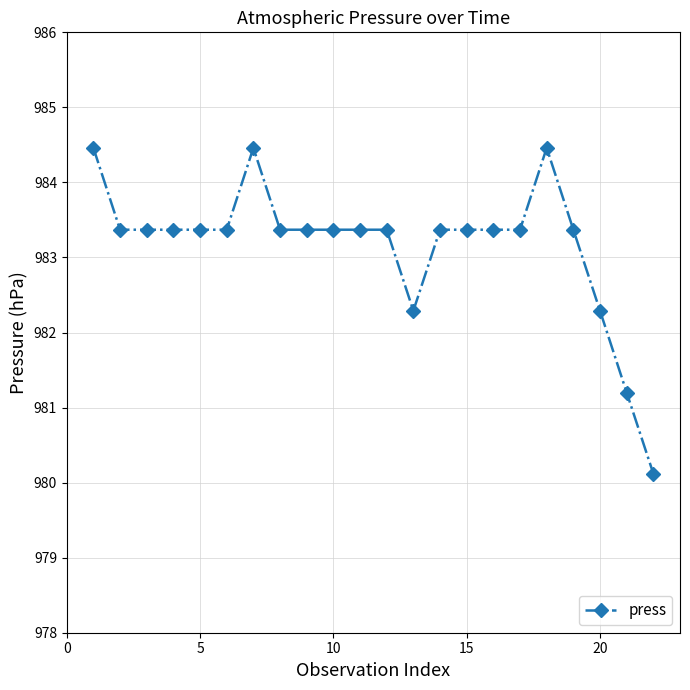

What is the greatest value displayed?

984.5